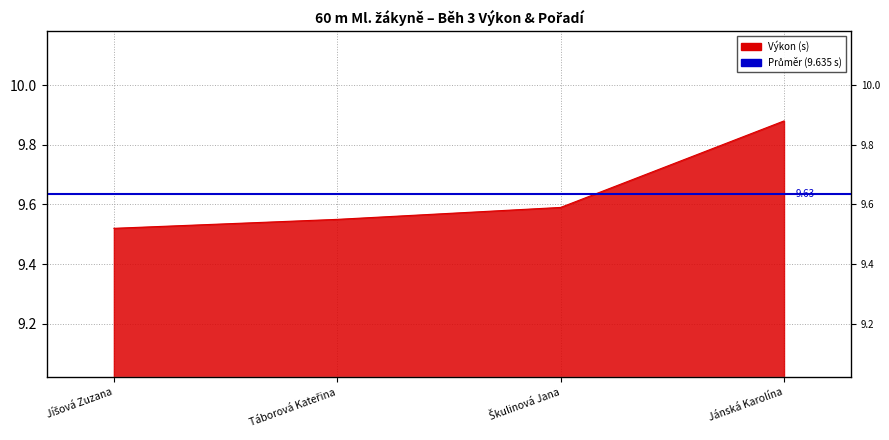

Where is the data nearest to the value 9?

Jíšová Zuzana